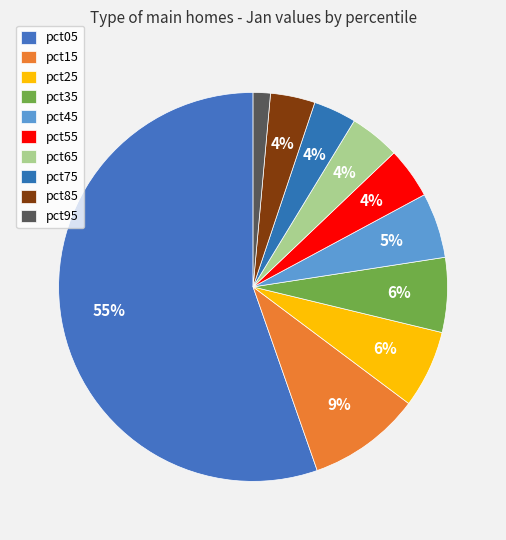

To the nearest percent, what is the average slice percentage?

10%